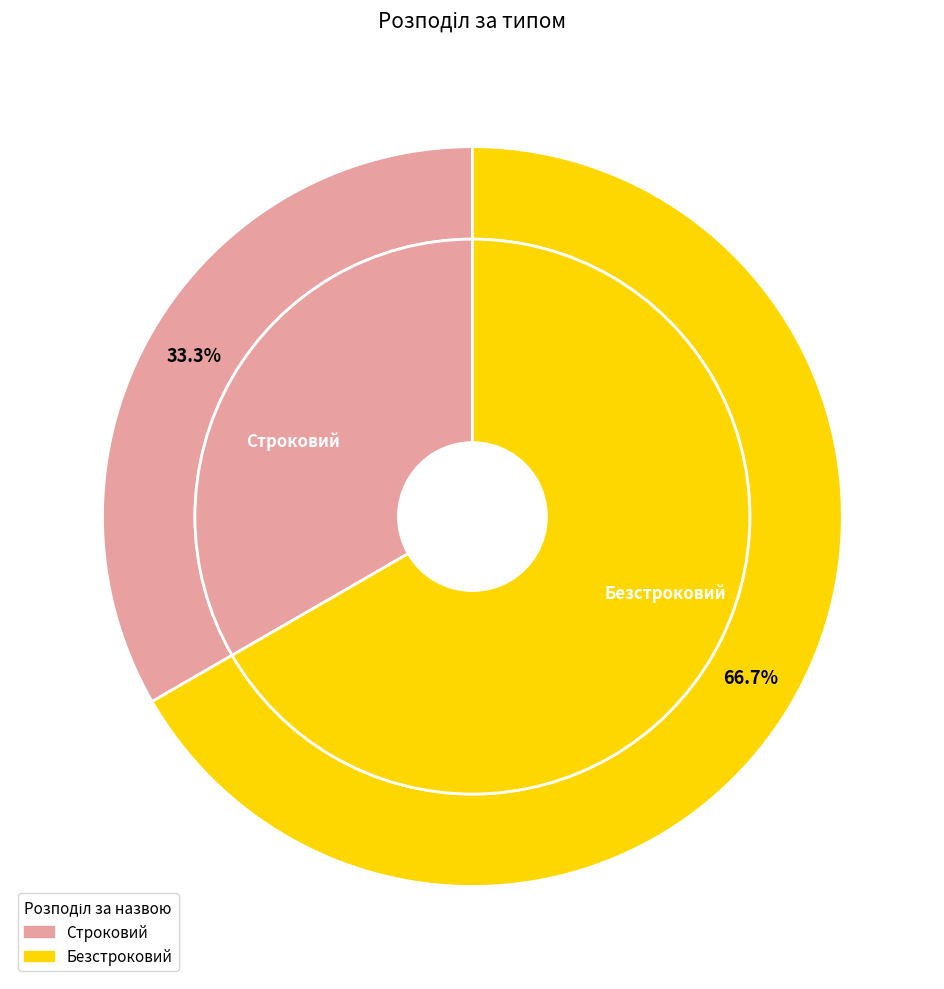

What is the ratio of the value at Безстроковий to the value at Строковий?

2.0